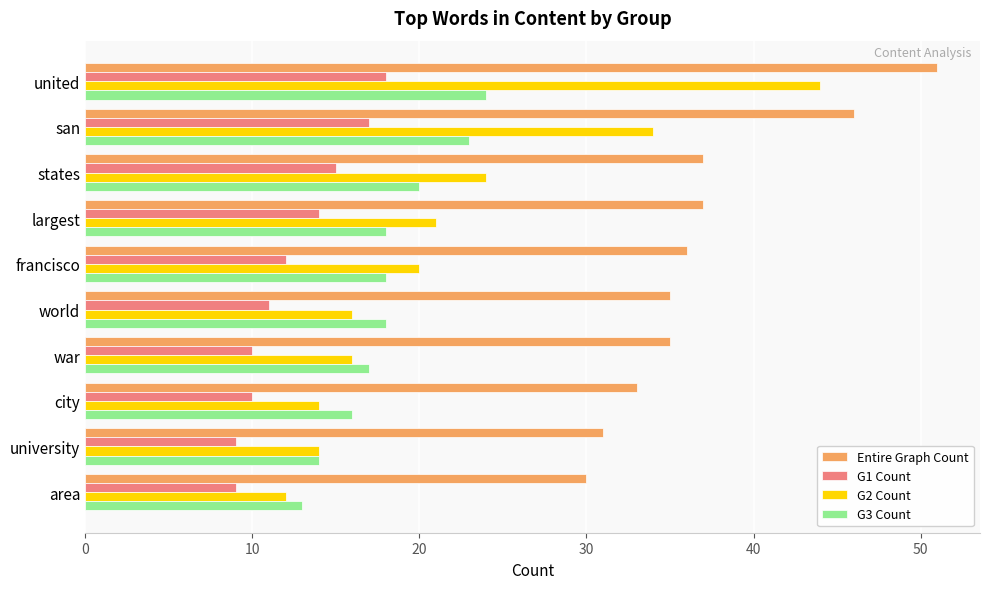

What is the sum of all G2 Count values?

215